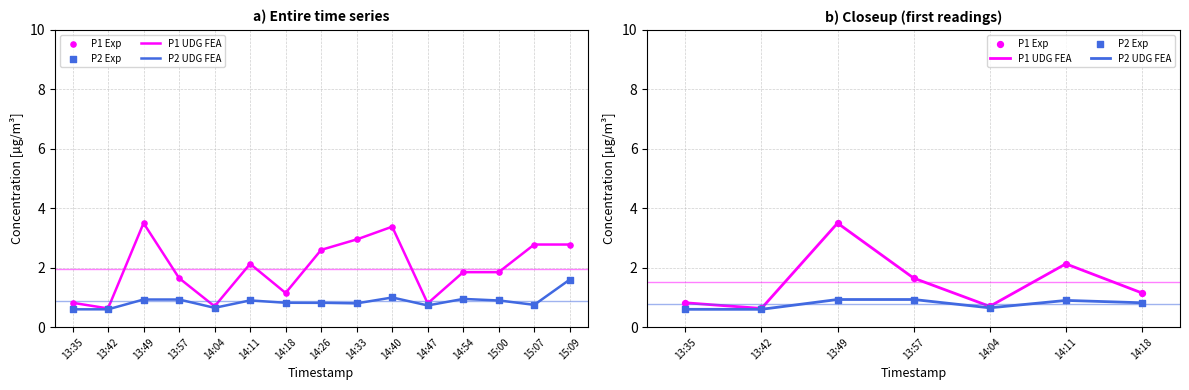

Which series has the largest total across all categories?

P1